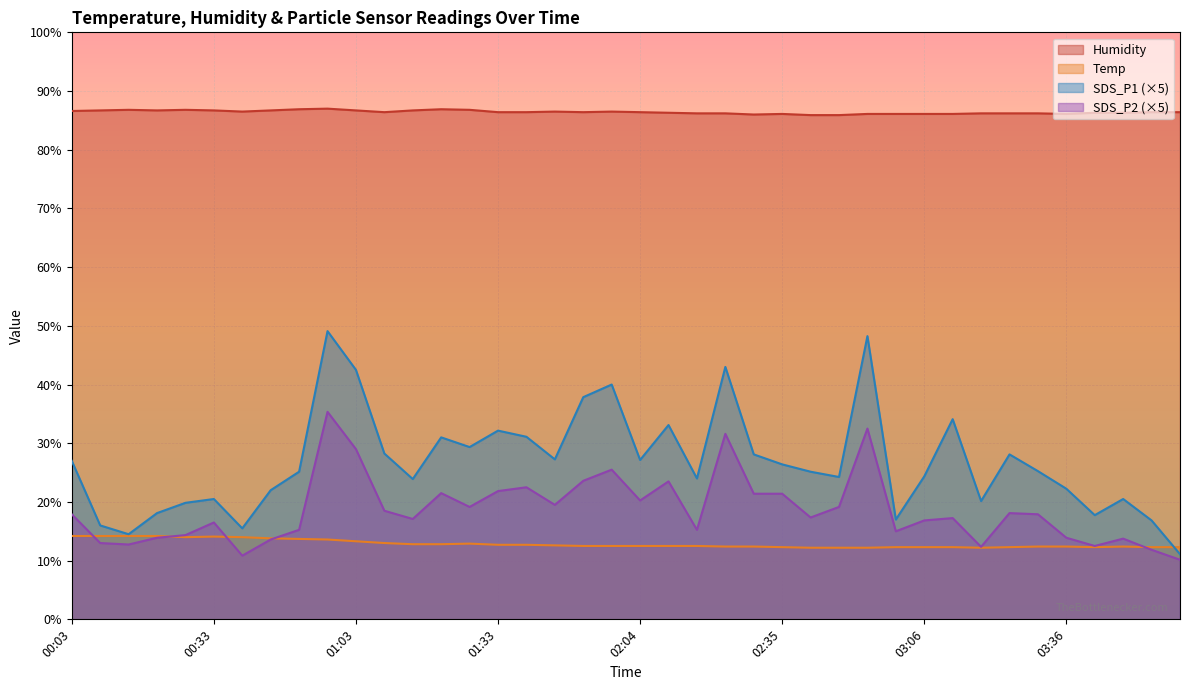

What is the sum of the Temp values at 00:33 and 00:27?

28.1